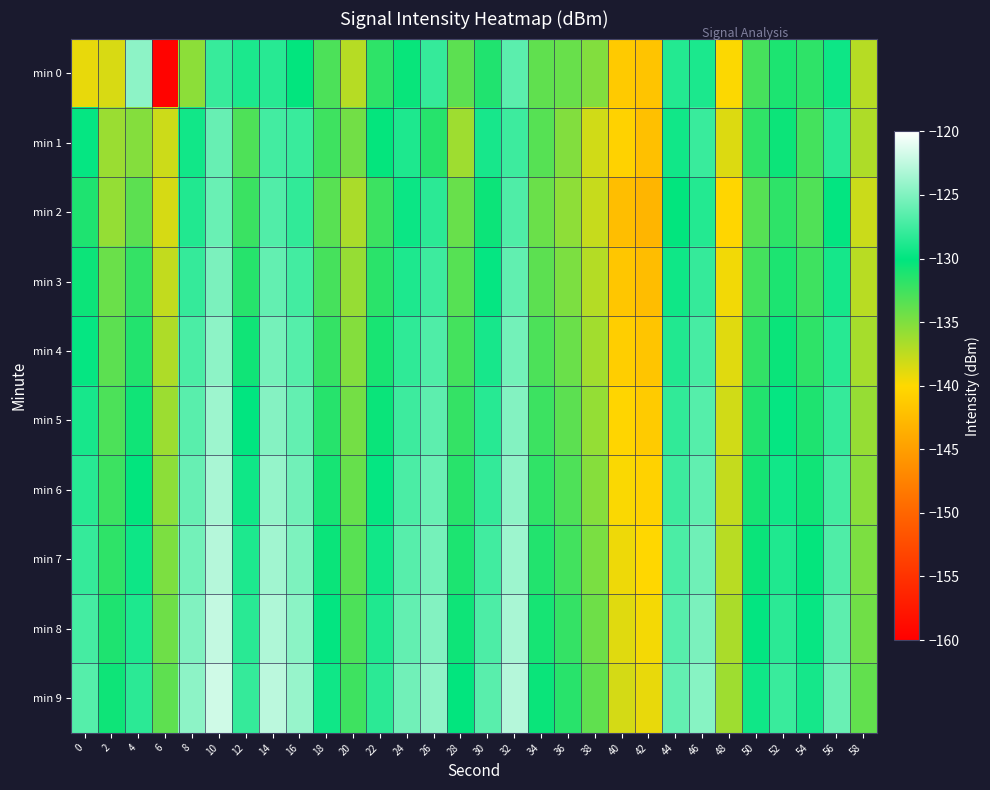

At how many categories does at least one series exceed -136?

27